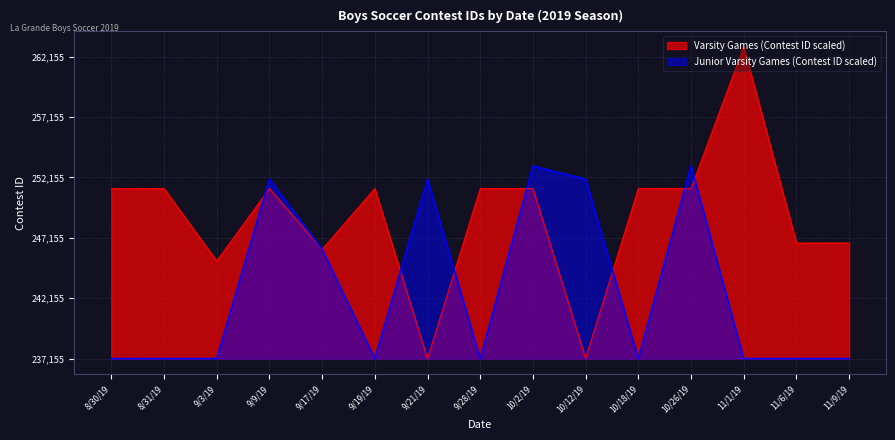

The value of Junior Varsity Games (Contest ID scaled) at 9/21/19 is 14854. True or false?

True